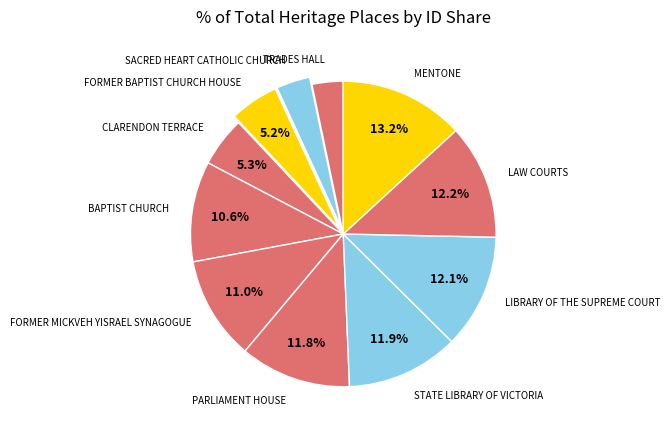

Which slice is the largest?

MENTONE